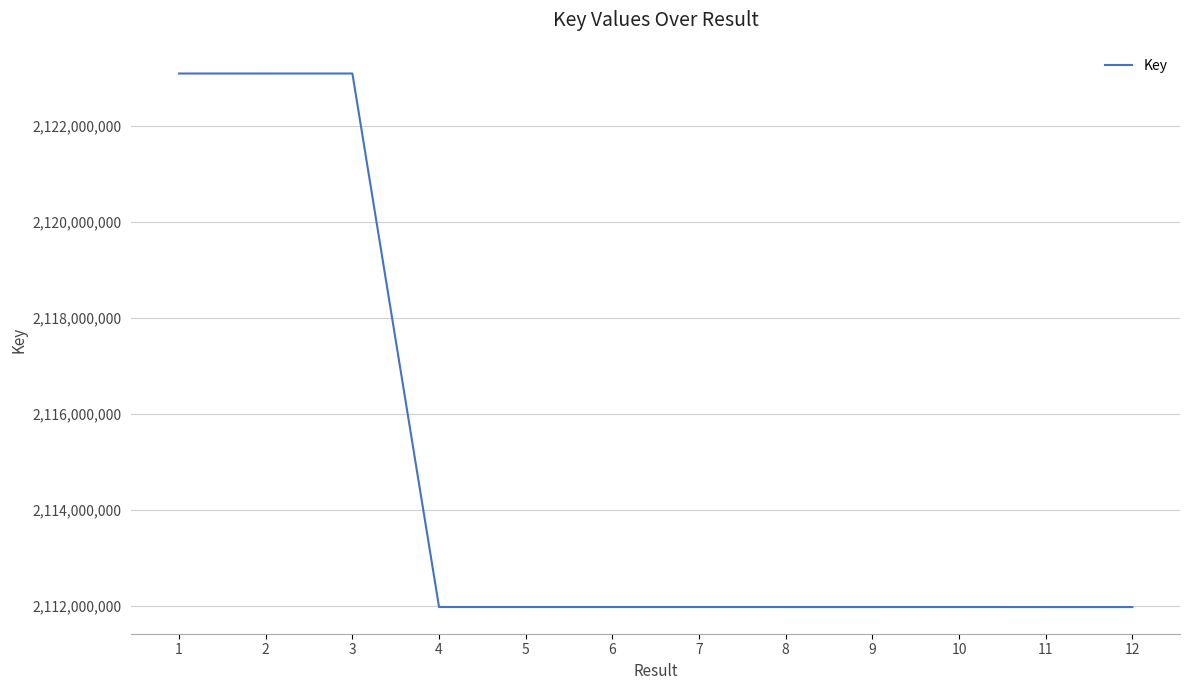

The chart shows a value of 3443151602 at 8. True or false?

False